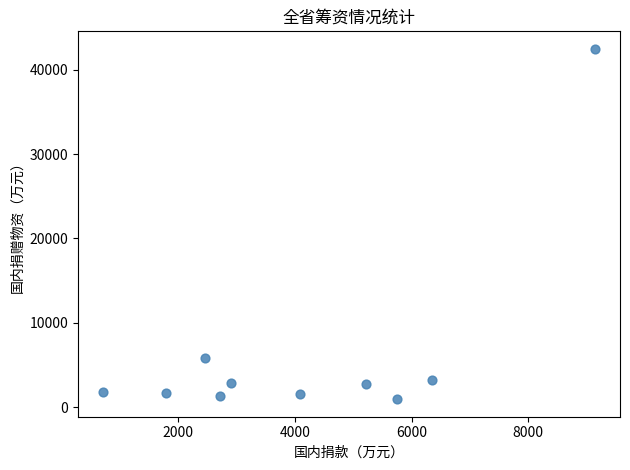

What Y value in the scatter plot is closest to 21711?

5872